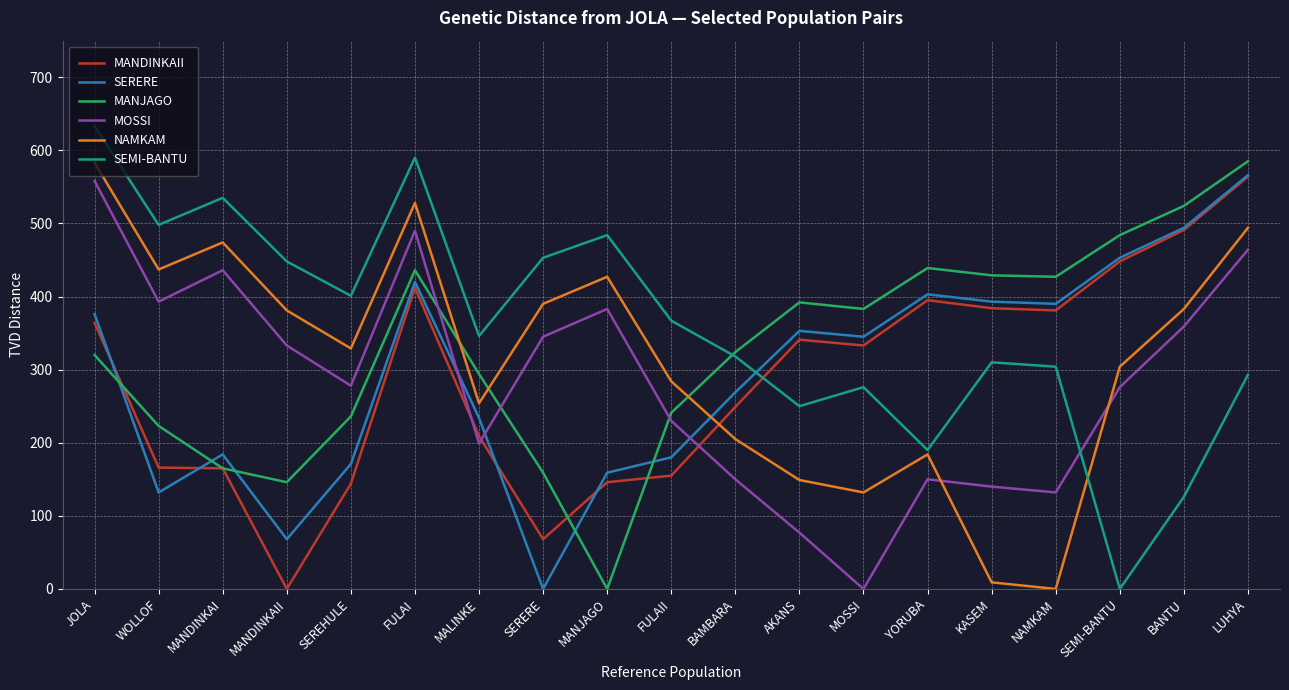

Which series changed the most between JOLA and YORUBA?

SEMI-BANTU